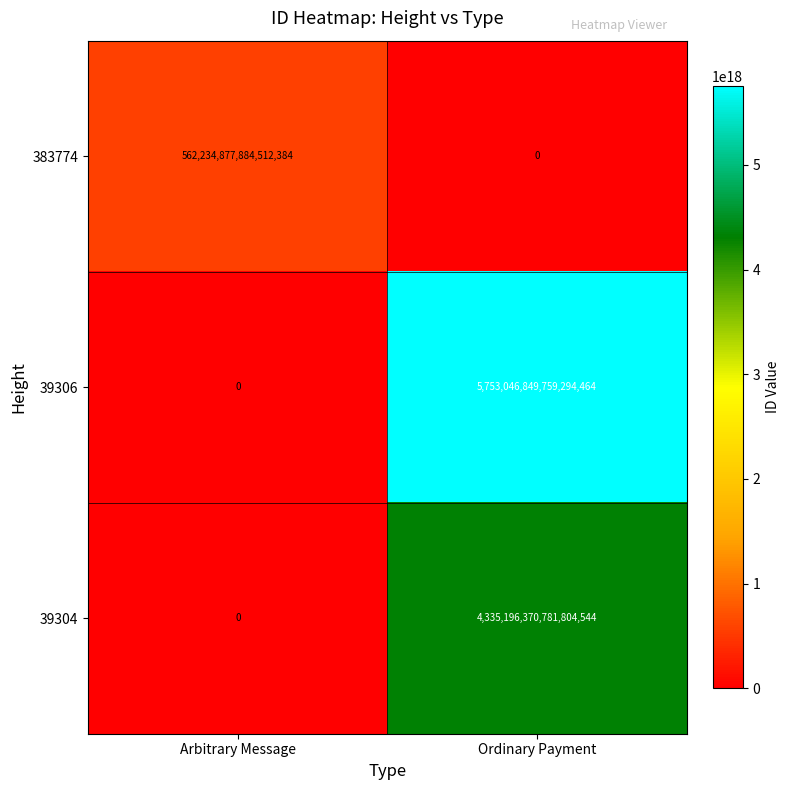

Is it true that 39306 equals 5753046849759294464 at Ordinary Payment?

True